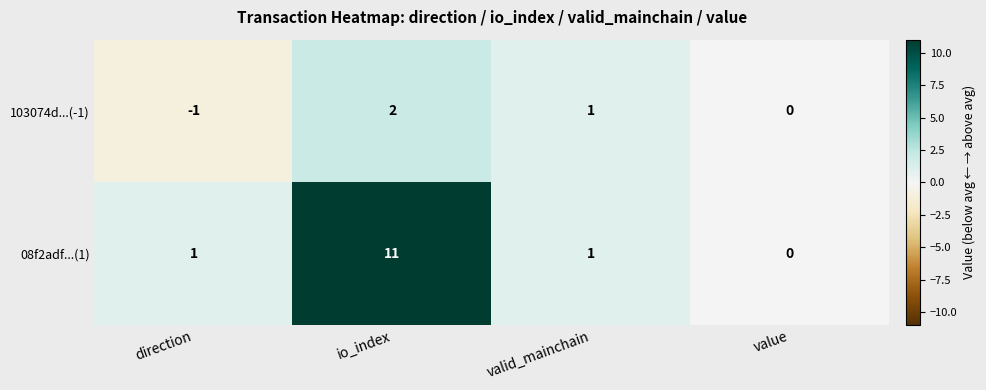

Count the 103074d...(-1) values in the range 0 to 2.

3